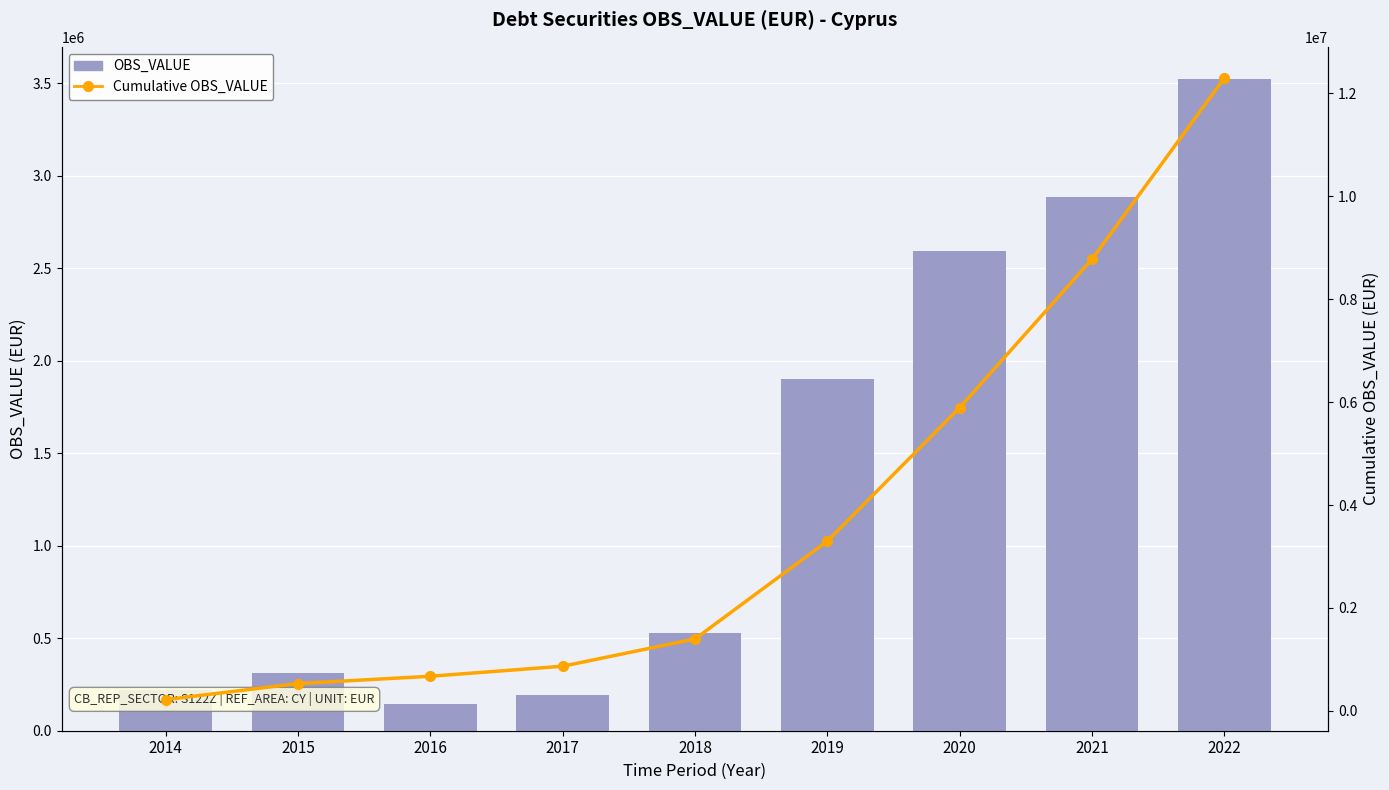

At which label does OBS_VALUE first exceed 530323?

2019